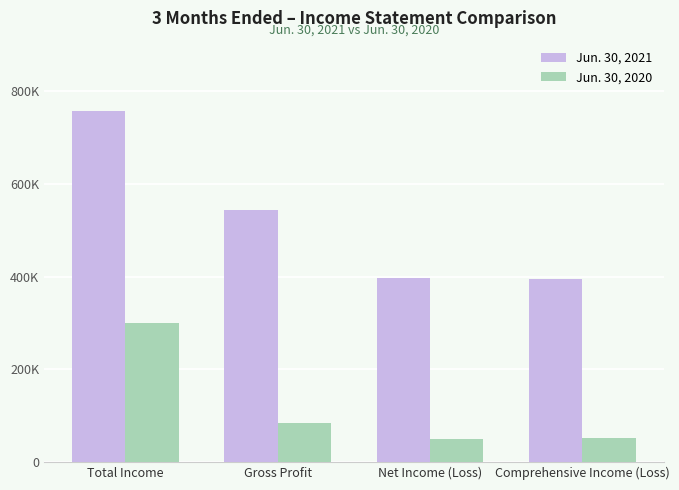

Which series changed the most between Gross Profit and Net Income (Loss)?

Jun. 30, 2021